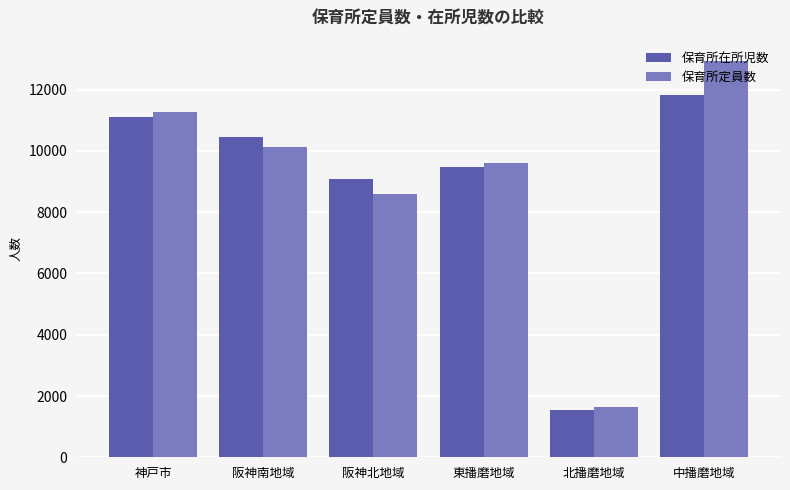

At 中播磨地域, list the series in order from smallest to largest.

保育所在所児数, 保育所定員数